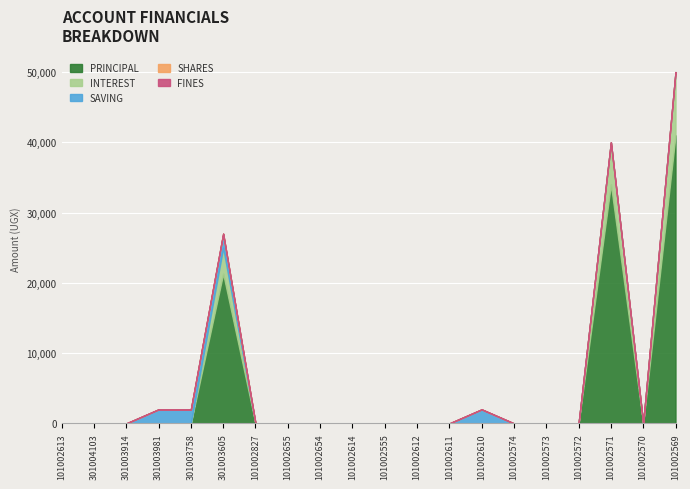

How many lines are shown in the chart?

5